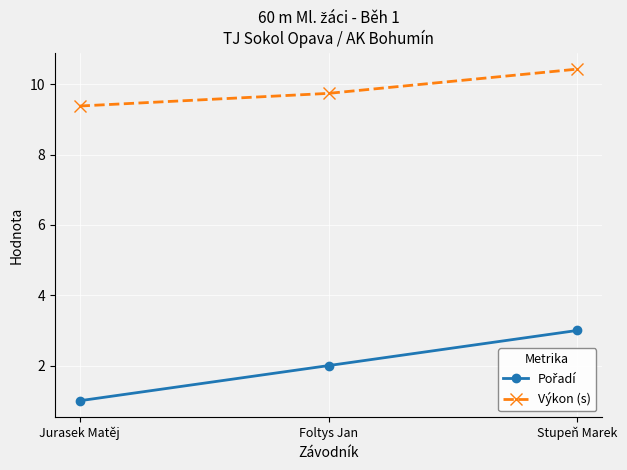

Read the Výkon (s) value at Stupeň Marek.

10.4